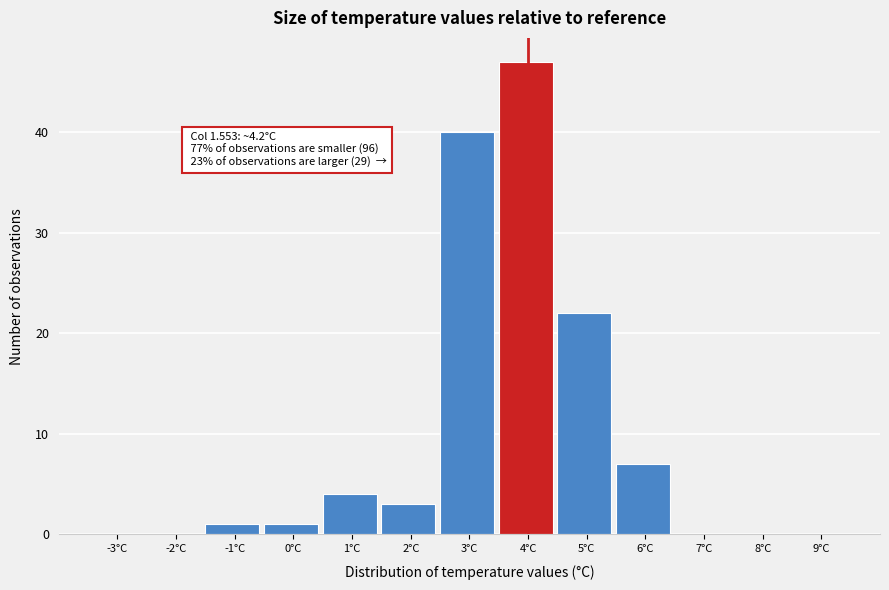

Reading left to right, extract all data points from this chart.

-3°C=0	-2°C=0	-1°C=1	0°C=1	1°C=4	2°C=3	3°C=40	4°C=47	5°C=22	6°C=7	7°C=0	8°C=0	9°C=0